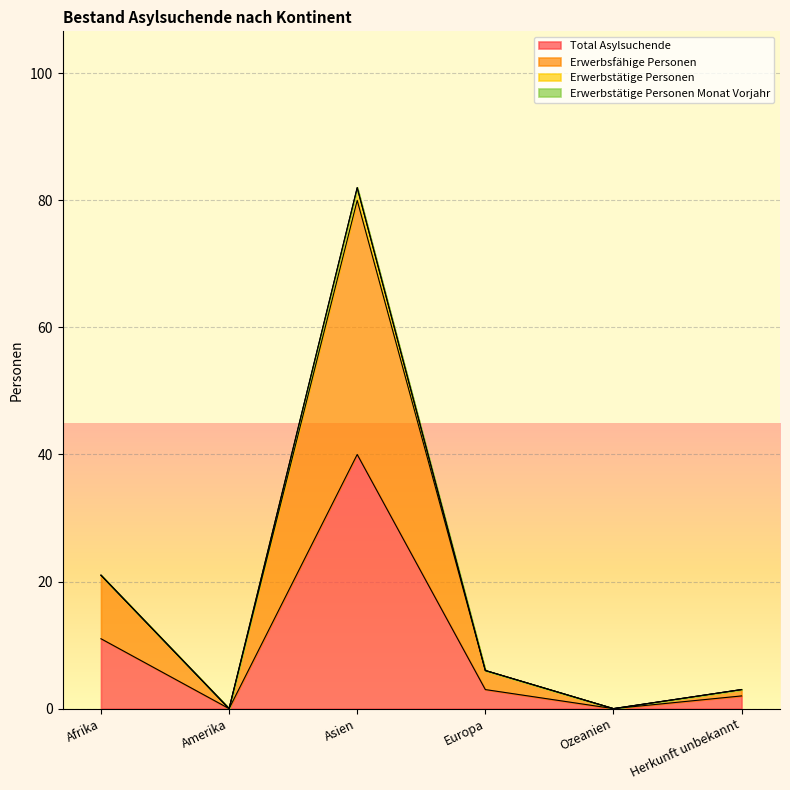

What position from the right is Afrika?

6